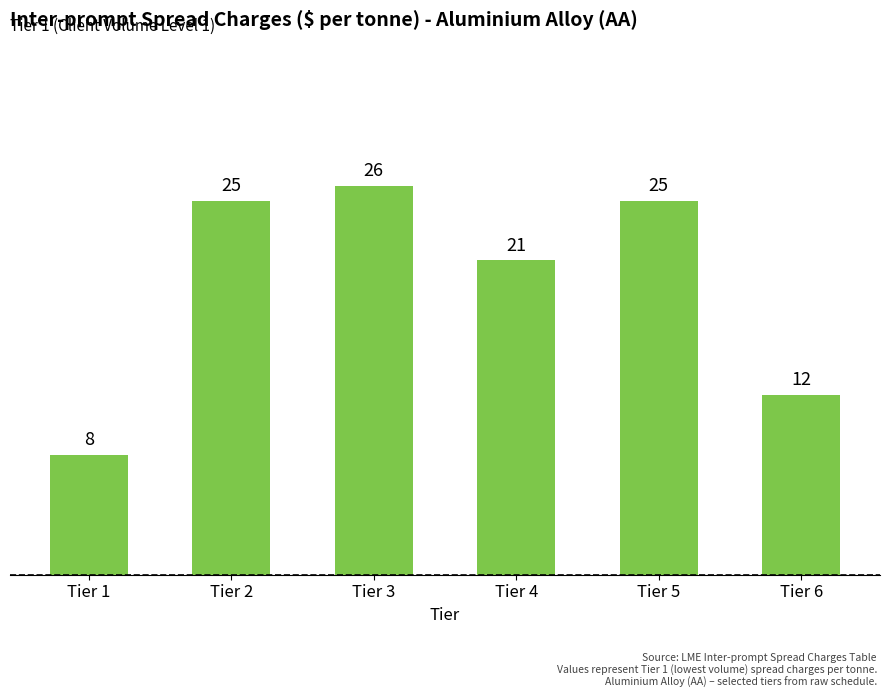

Reading right to left, what are all the values shown in this chart?

Tier 6=12	Tier 5=25	Tier 4=21	Tier 3=26	Tier 2=25	Tier 1=8